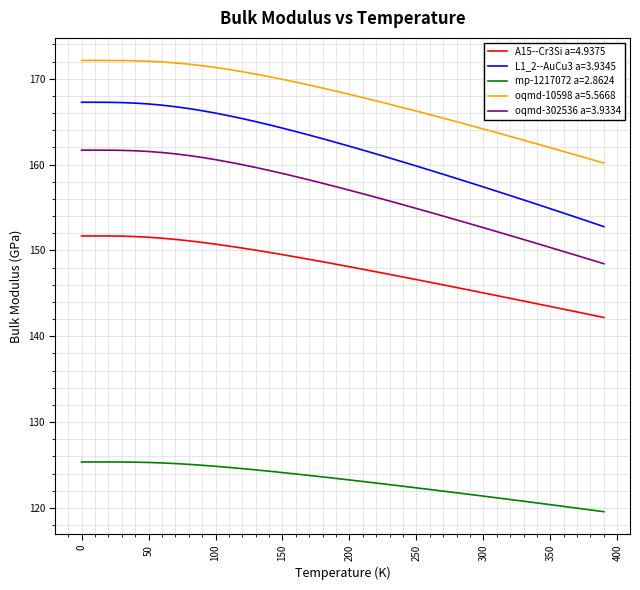

Which series has the largest total across all categories?

oqmd-10598 a=5.5668